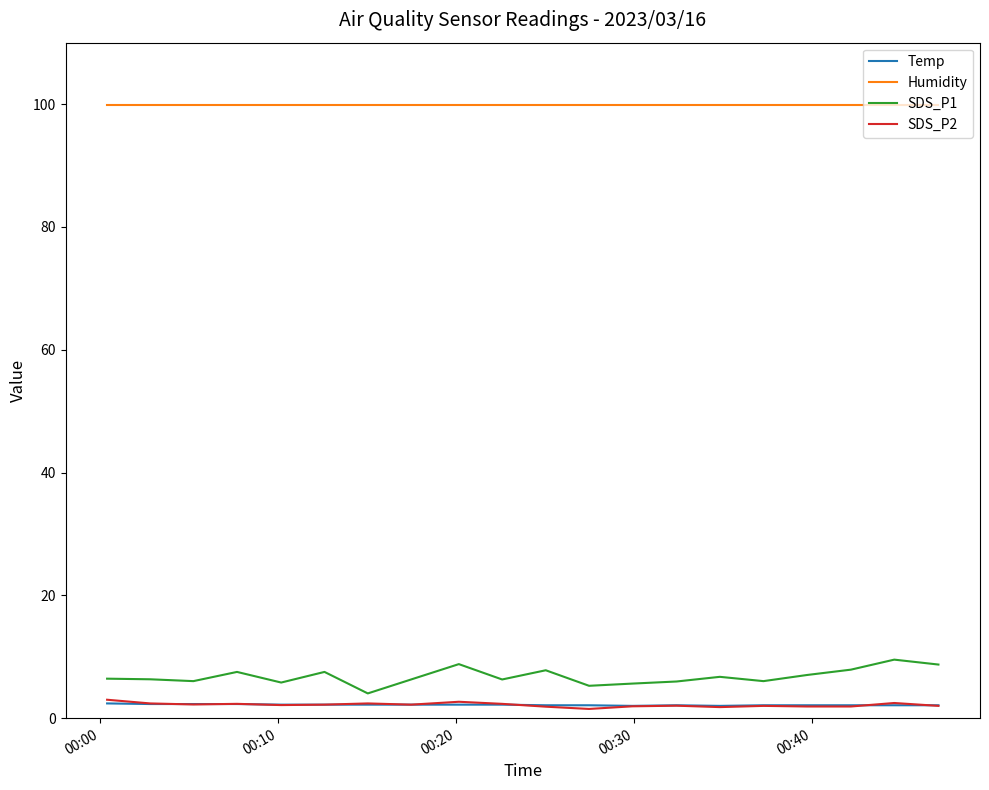

True or false: SDS_P2 and Humidity intersect in this chart.

False